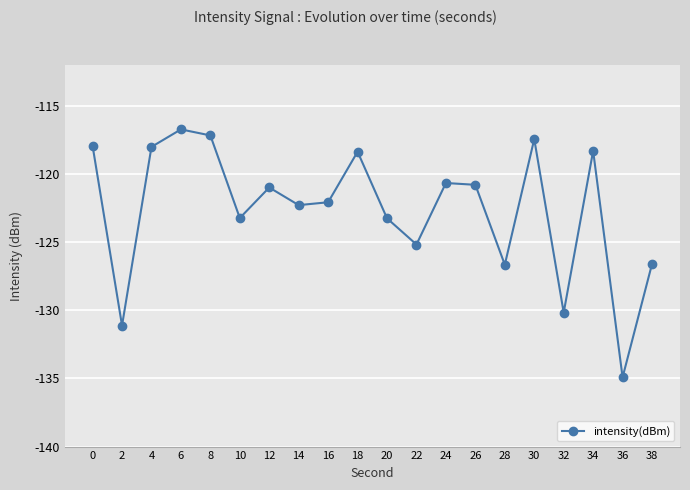

True or false: the data has more than 0 interior local peaks.

True